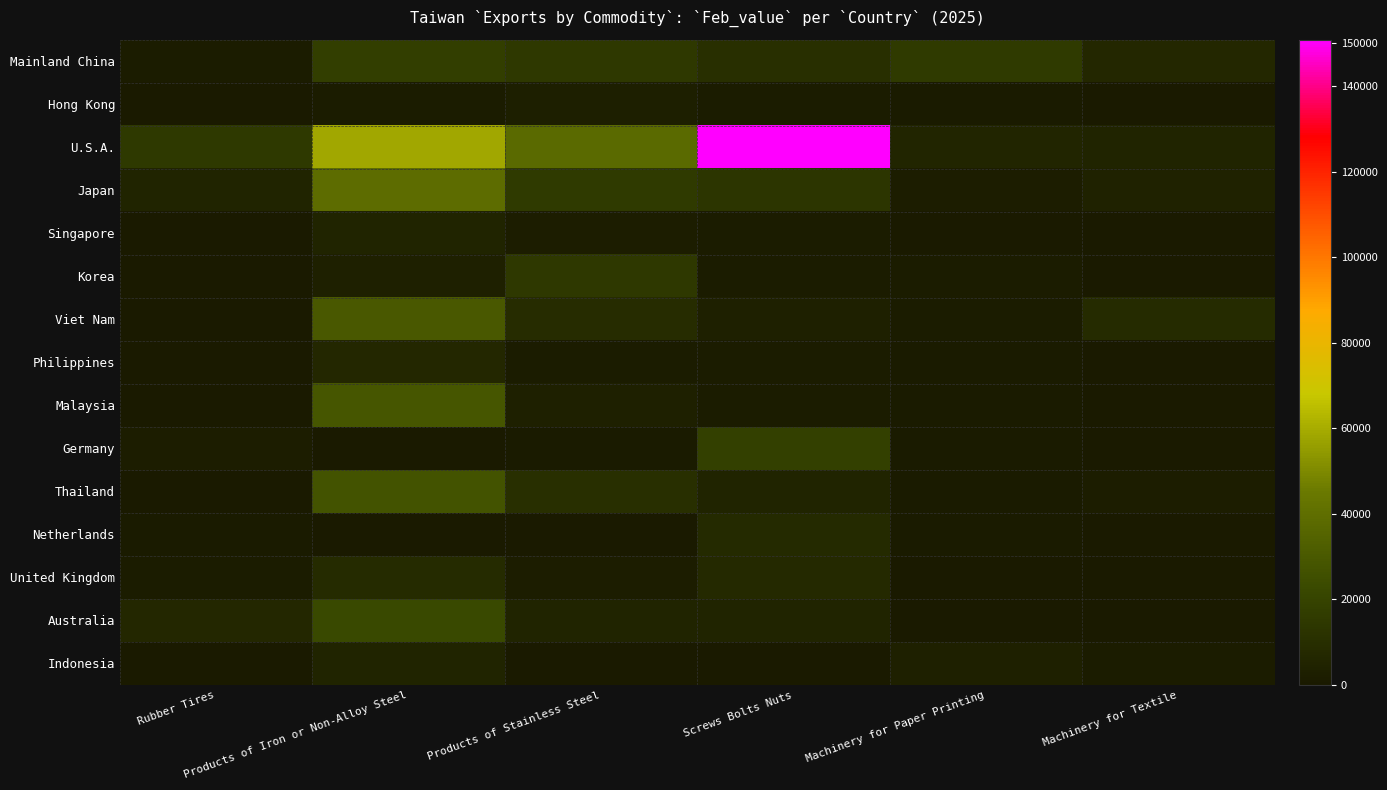

Which category has the highest value across all series?

Screws Bolts Nuts